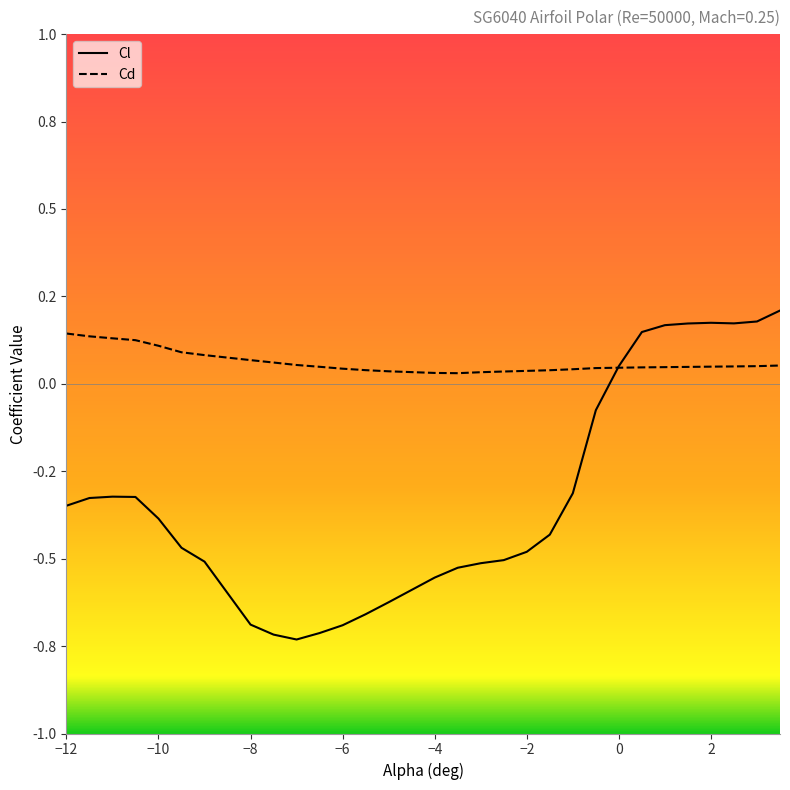

What are all the series names shown in the legend?

Cl, Cd